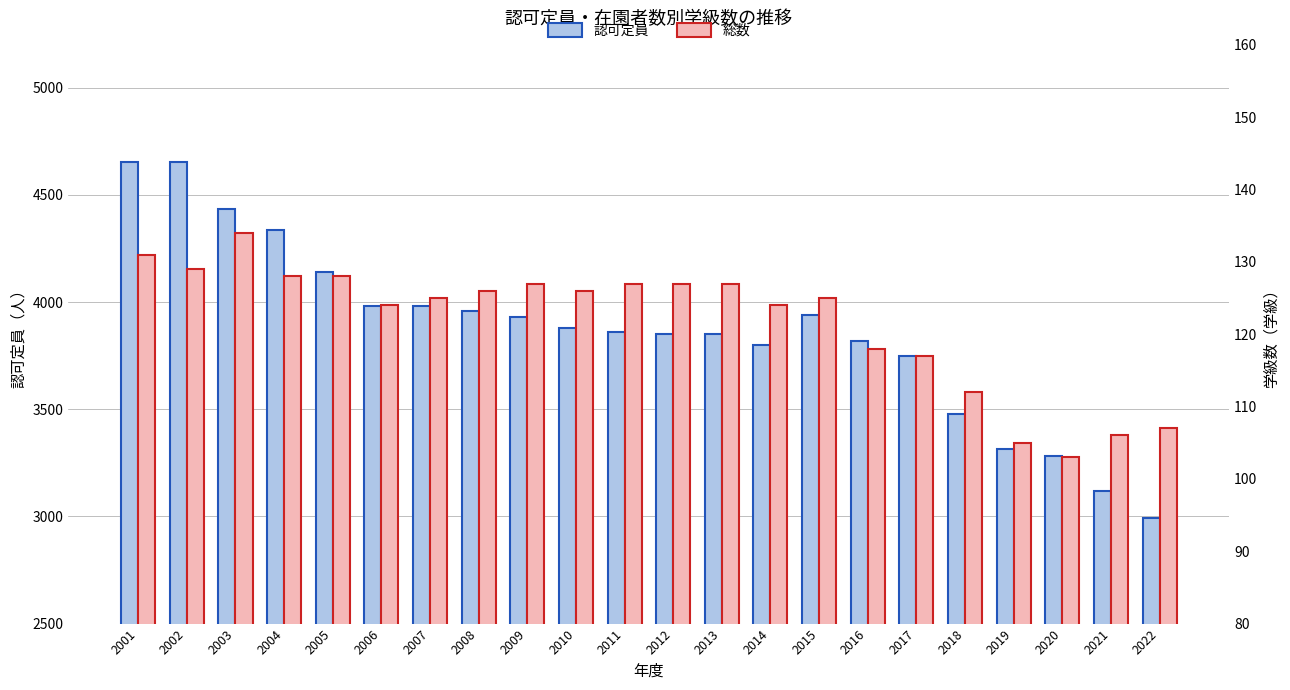

Reading left to right, what are all the values shown in this chart?

認可定員: 4655	4655	4435	4335	4140	3980	3980	3960	3930	3880	3860	3850	3850	3800	3940	3820	3750	3480	3315	3280	3120	2992
総数: 131	129	134	128	128	124	125	126	127	126	127	127	127	124	125	118	117	112	105	103	106	107